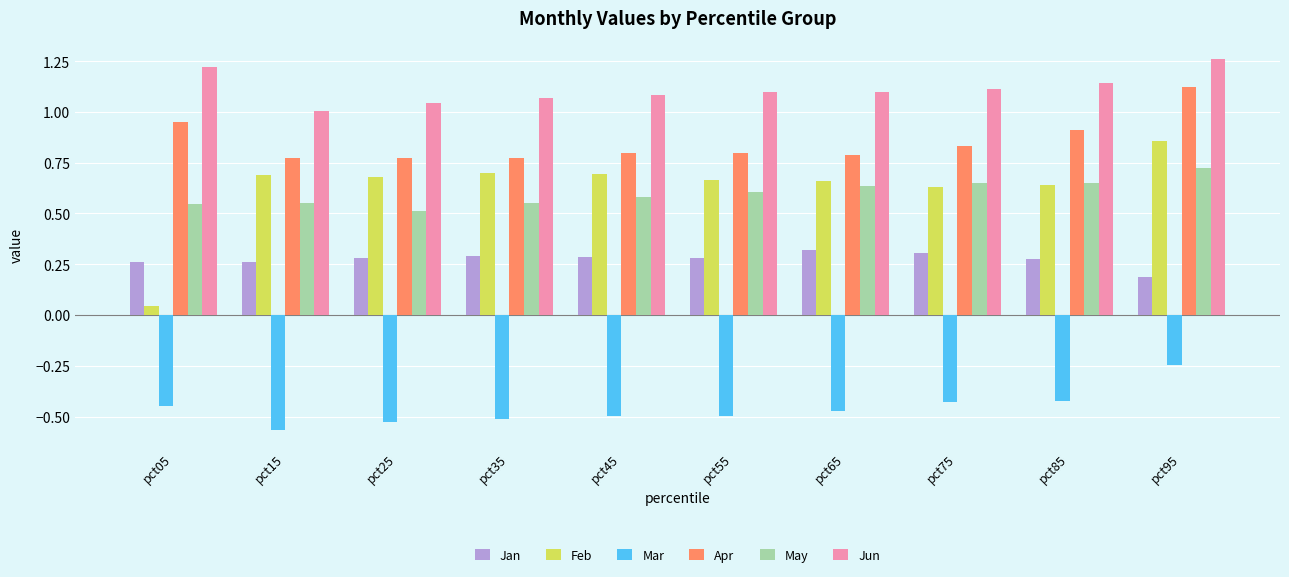

At which label is Mar closest to 0?

pct95